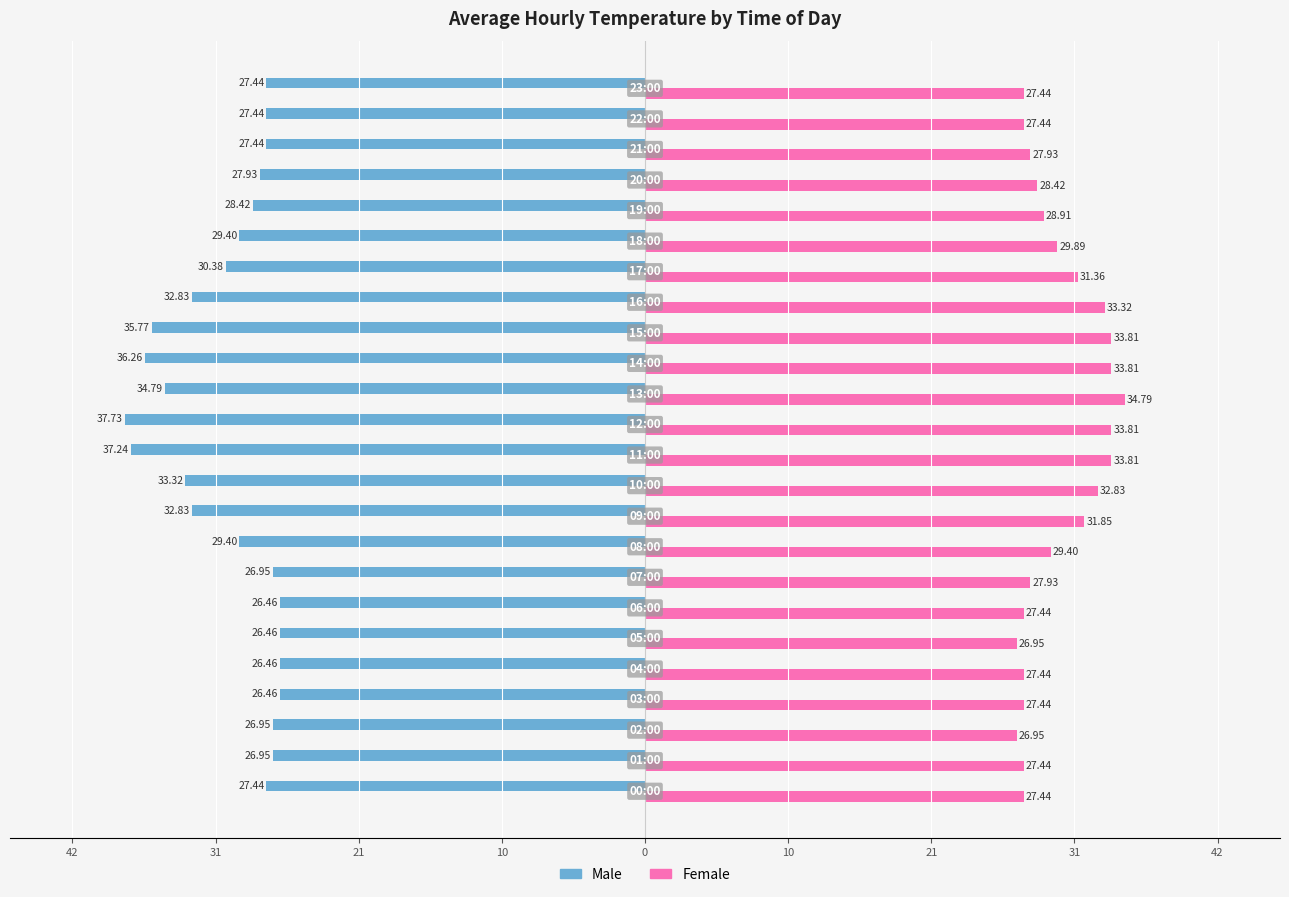

What are all the series names shown in the legend?

Male, Female